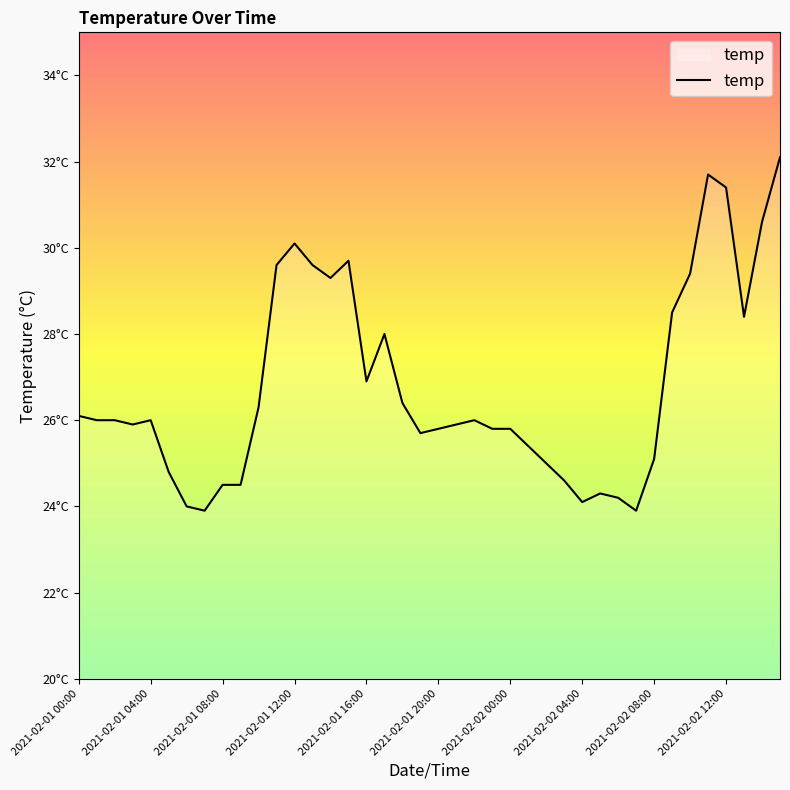

Does the chart have visible grid lines?

No